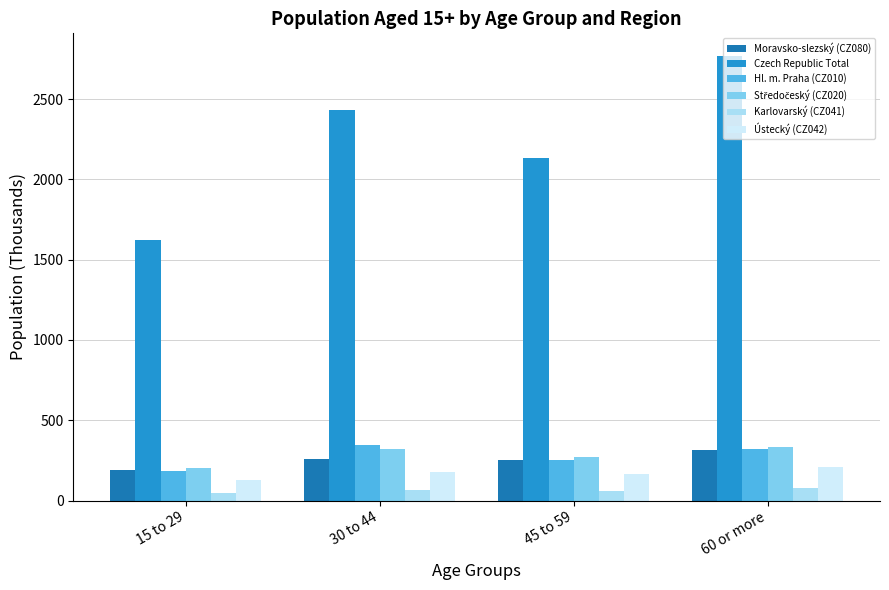

Are the bars horizontal?

No